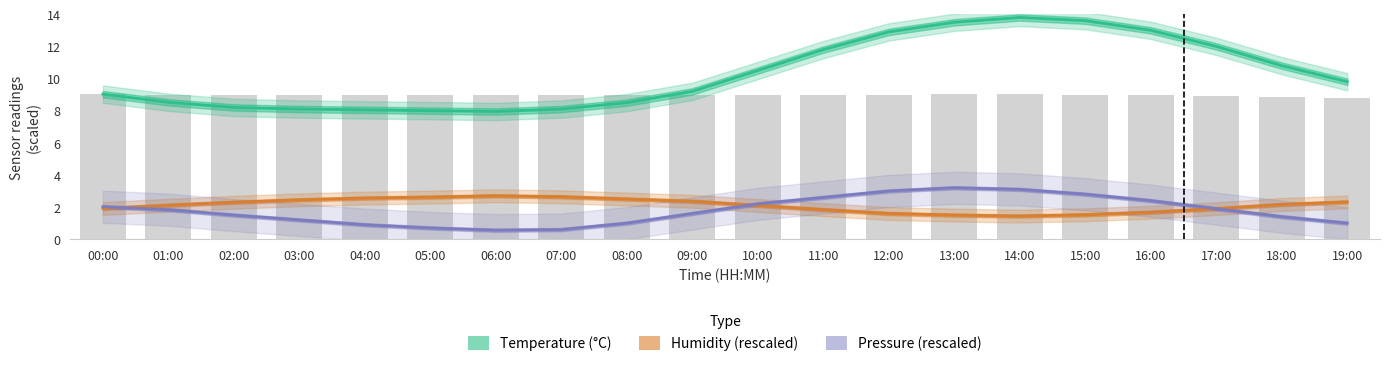

True or false: Humidity (rescaled) has a value of 1.9 at 00:00.

True